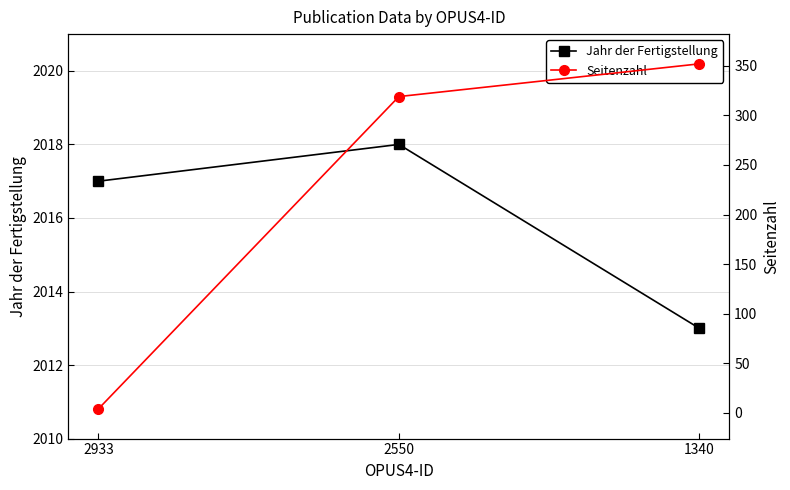

Which has a higher value, 2550 or 1340?

2550